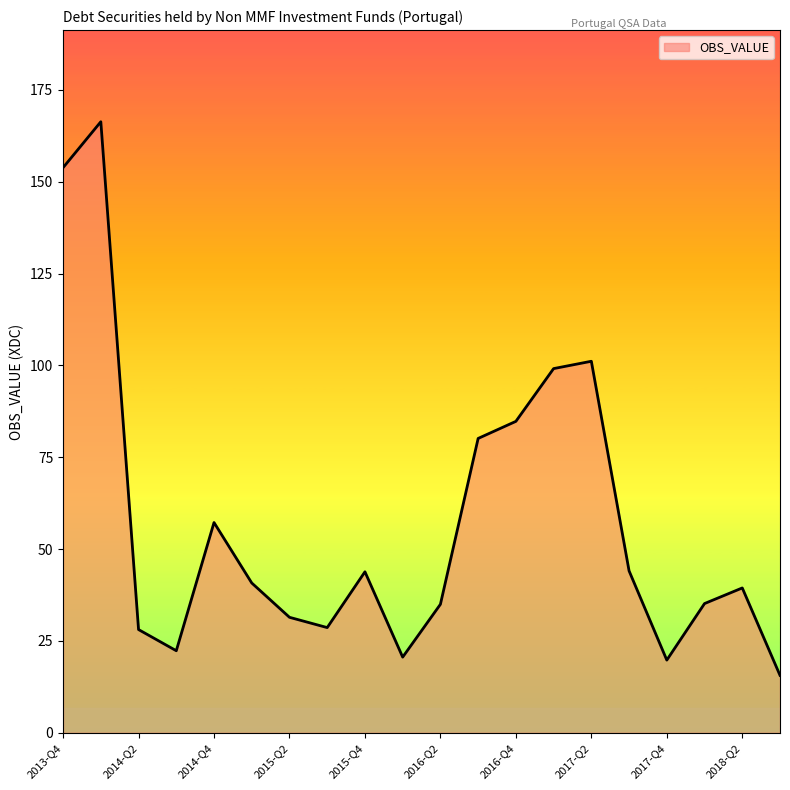

What is the smallest value displayed?

15.6